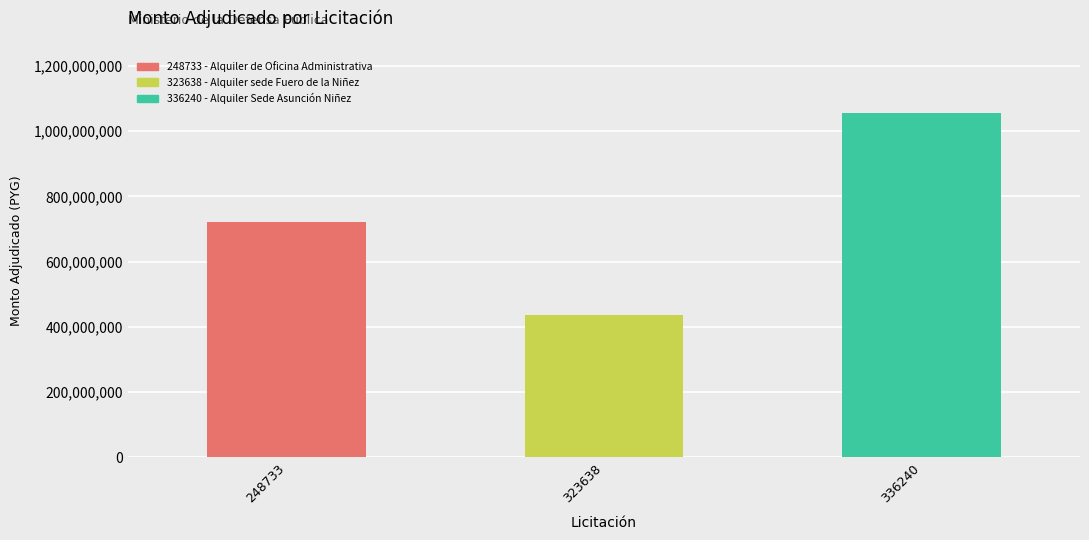

What is the average value?

737333333